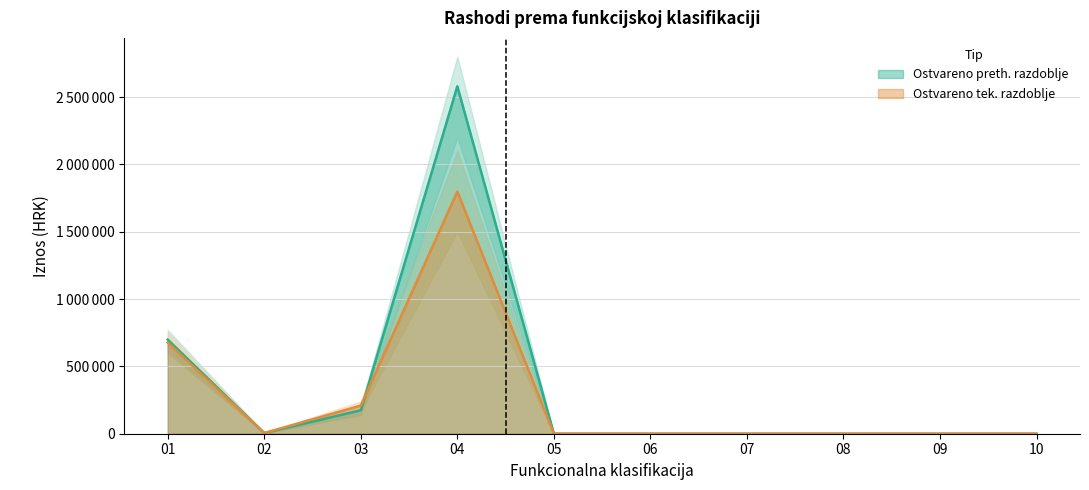

The Ostvareno tek. razdoblje series shows 0.0 at 09. True or false?

True